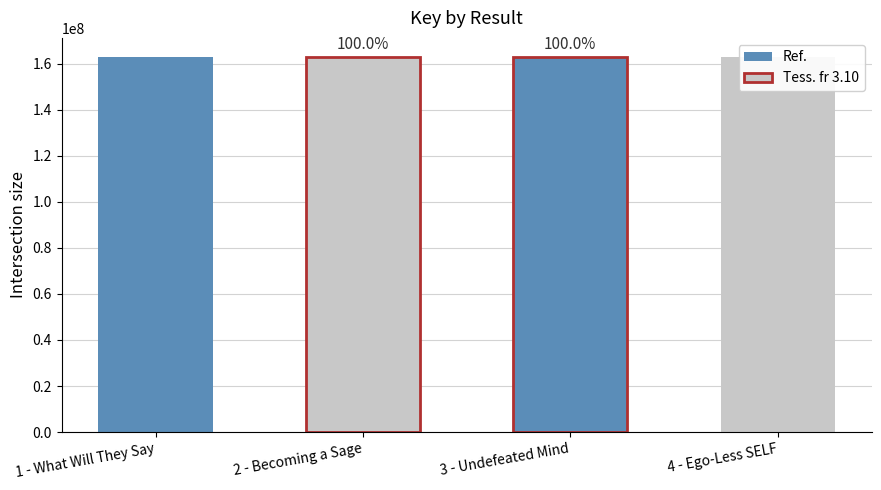

What position from the right is 3 - Undefeated Mind?

2